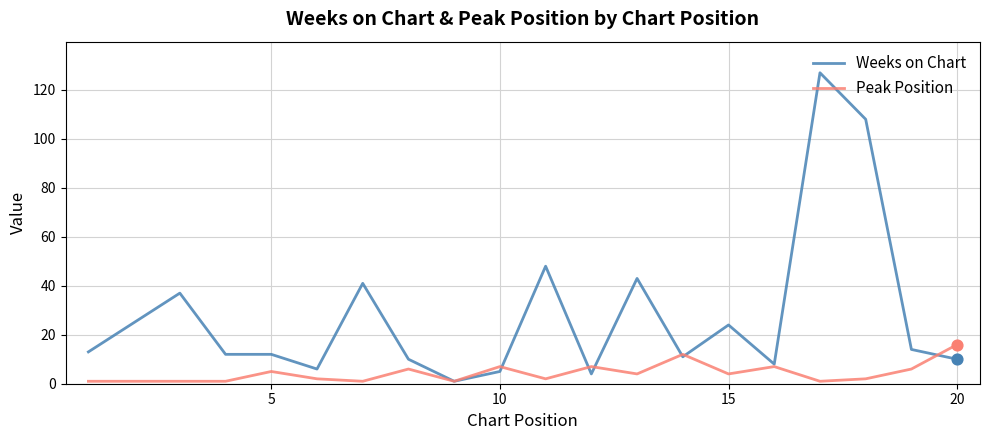

What are all the series names shown in the legend?

Weeks on Chart, Peak Position